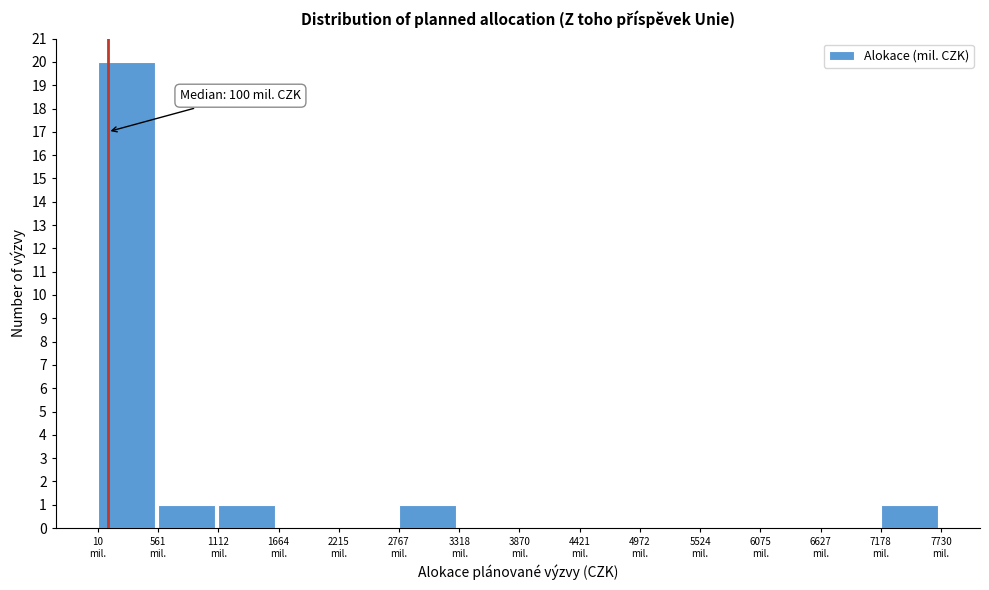

Which range on the x-axis has the tallest bar?

0 to 600